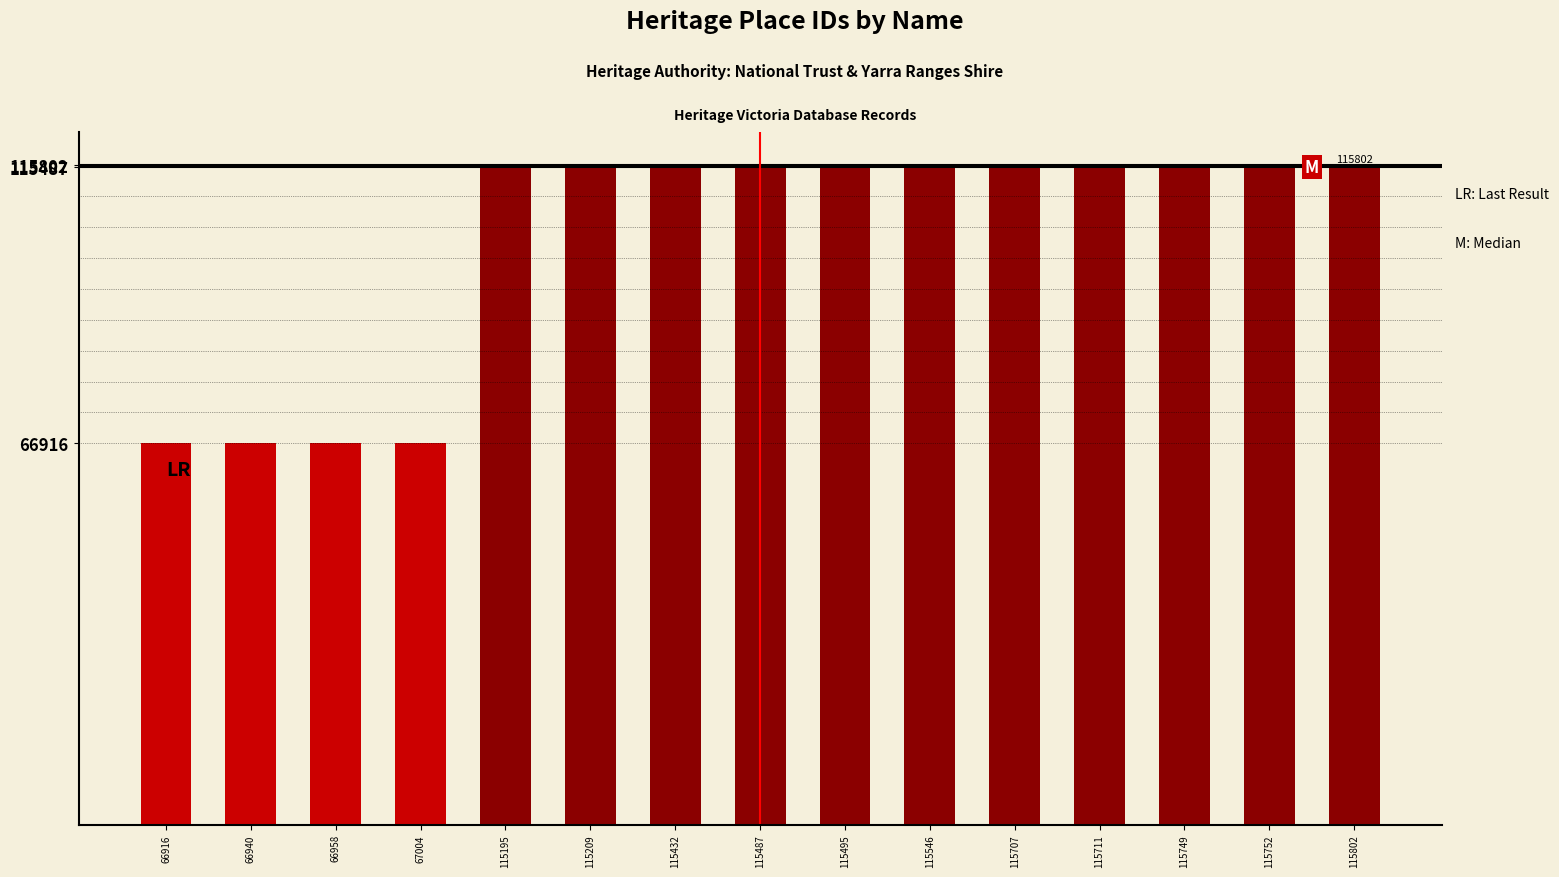

Approximately how many times larger is the value at 115546 compared to 115195?

1.0